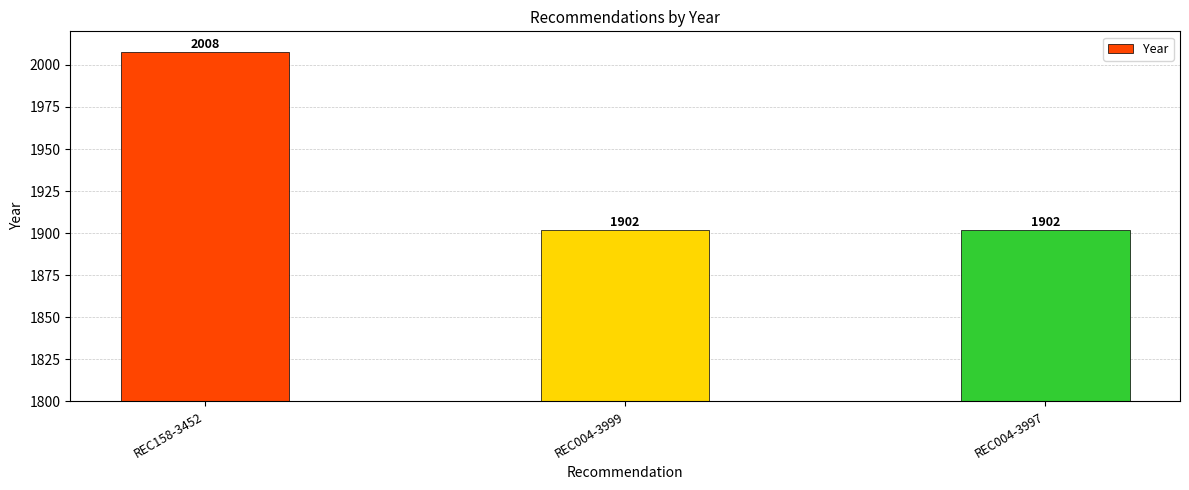

What is the approximate value at REC004-3999, to the nearest 5?

1900